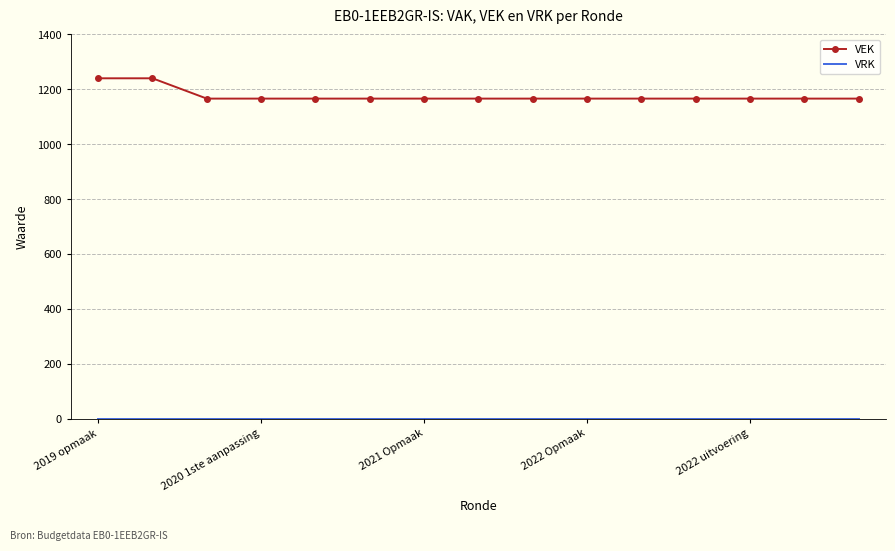

Which series has the widest spread of values?

VEK